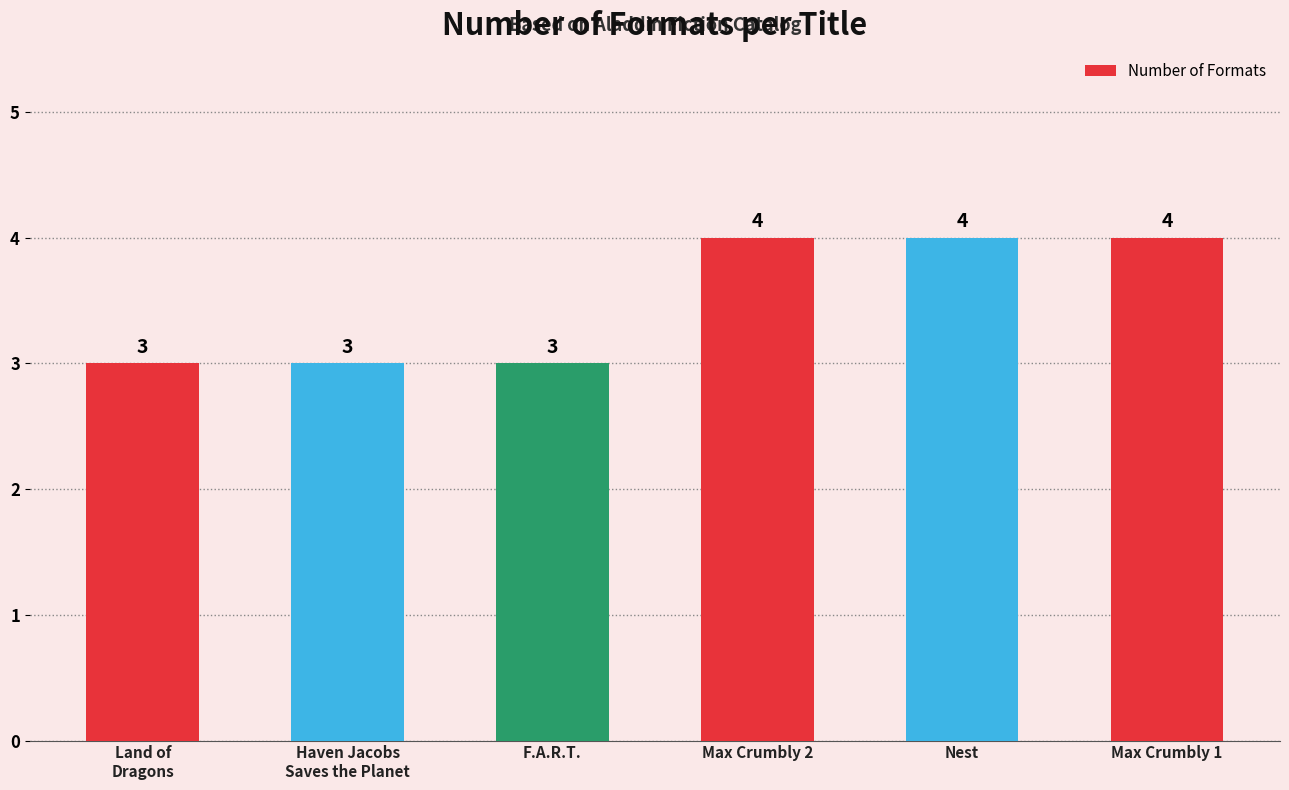

Between Nest and Haven Jacobs
Saves the Planet, which is larger?

Nest